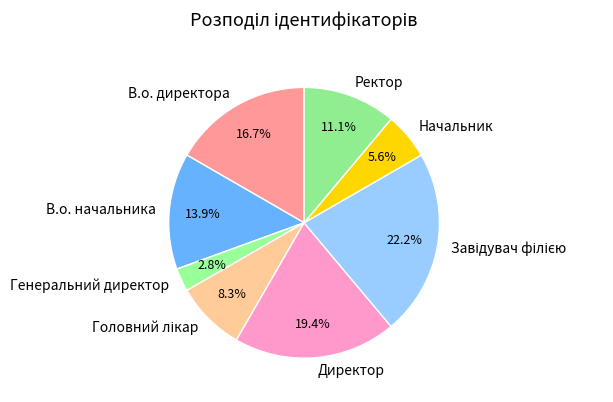

What is the smallest slice in the pie chart?

Генеральний директор